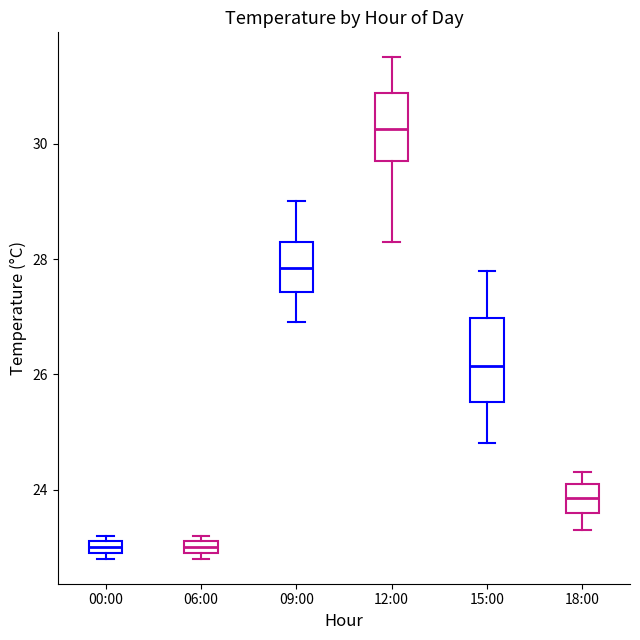

Where is the upper edge of the box for 06:00 on the y-axis? The values are not printed on the chart, so give them approximately, as read against the axis.

23.2